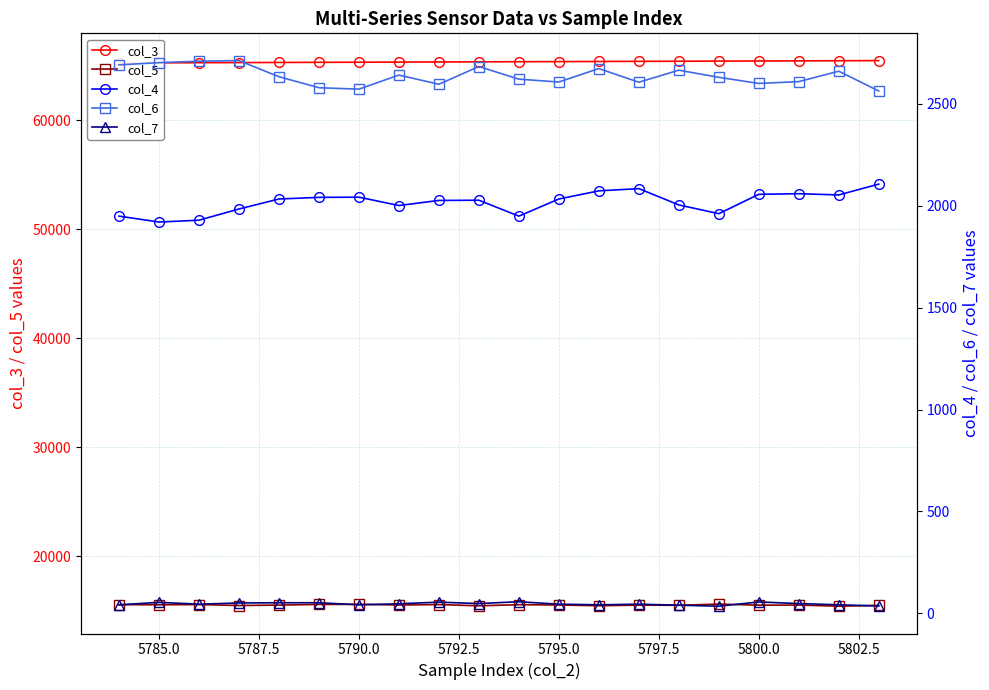

True or false: col_5 has more than 1 interior local peaks.

True